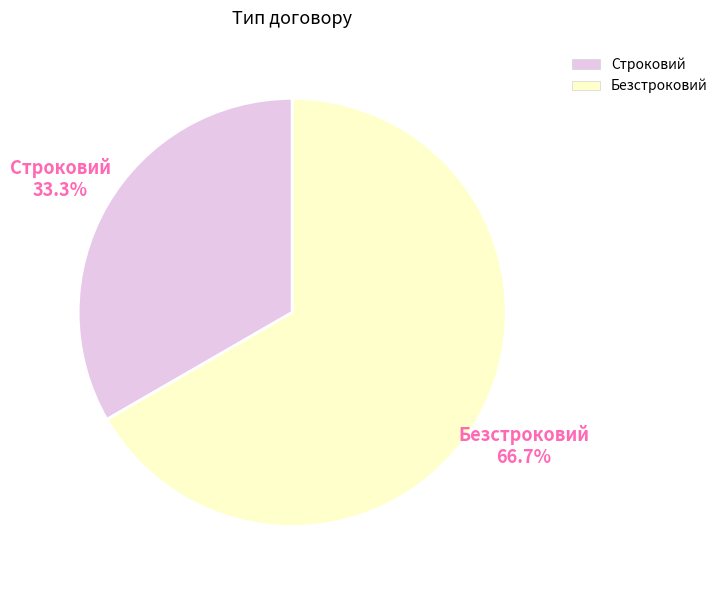

Approximately how many times larger is the value at Безстроковий compared to Строковий?

2.0